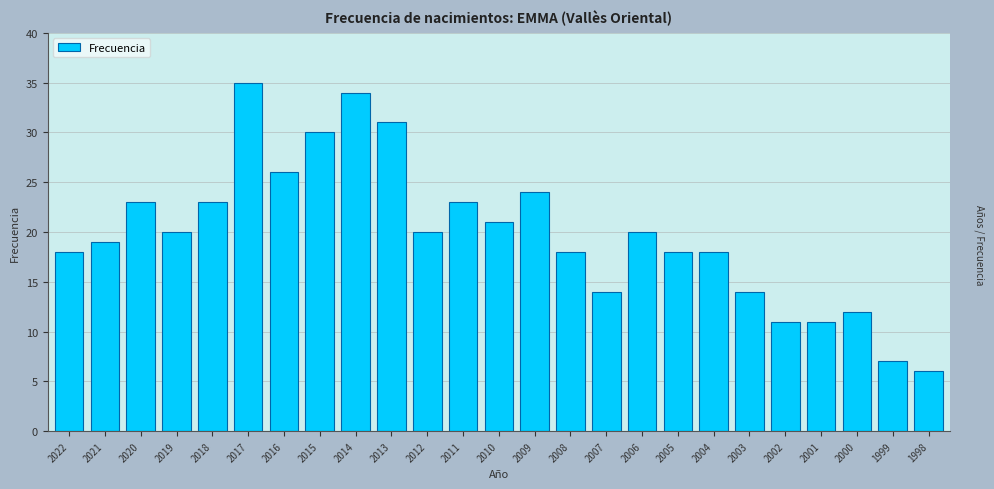

Reading left to right, what are all the values shown in this chart?

2022=18	2021=19	2020=23	2019=20	2018=23	2017=35	2016=26	2015=30	2014=34	2013=31	2012=20	2011=23	2010=21	2009=24	2008=18	2007=14	2006=20	2005=18	2004=18	2003=14	2002=11	2001=11	2000=12	1999=7	1998=6